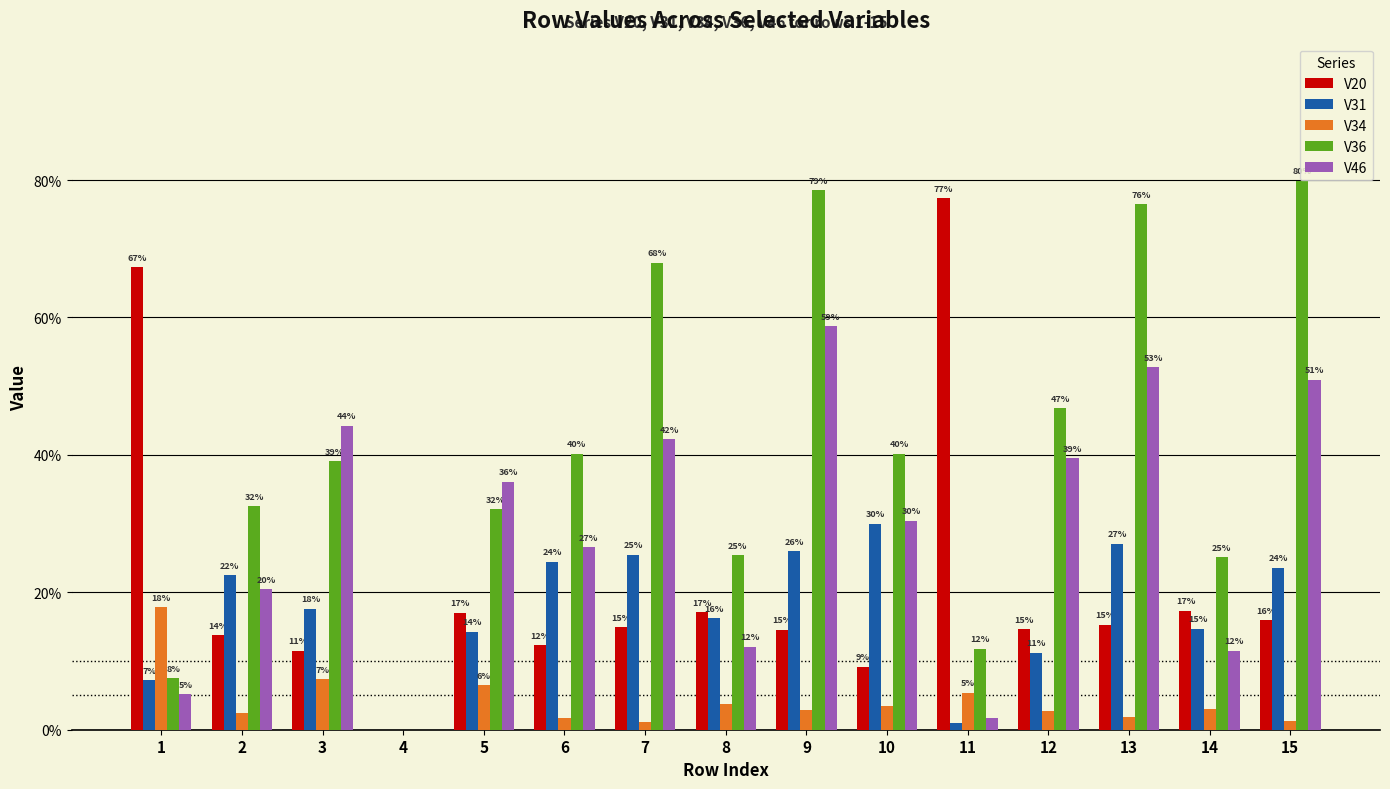

Rank the categories by V31 value from highest to lowest.

10, 13, 9, 7, 6, 15, 2, 3, 8, 14, 5, 12, 1, 11, 4